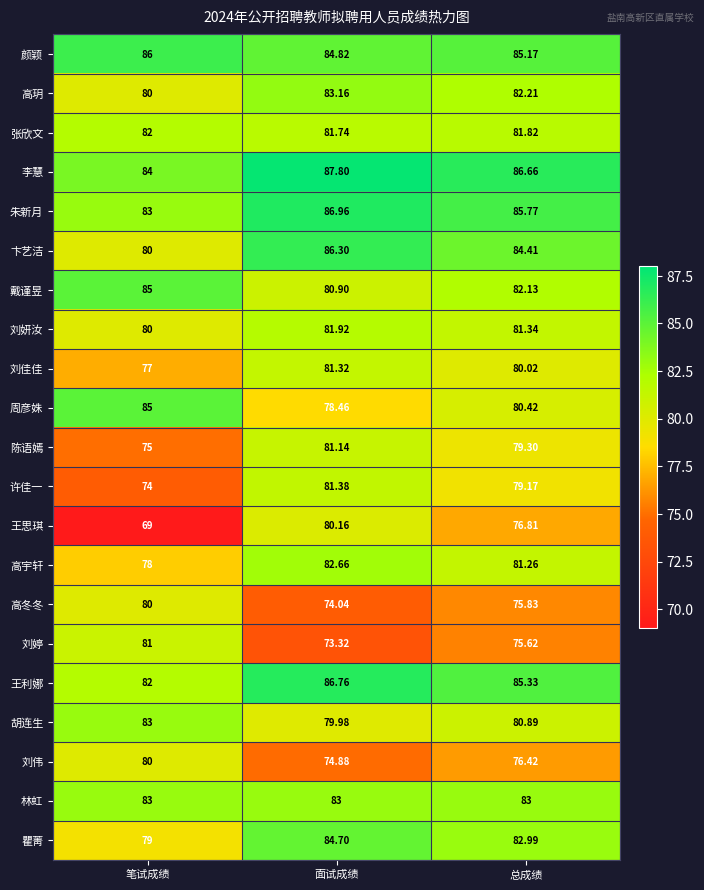

What is the total value across all series at 面试成绩?

1715.4